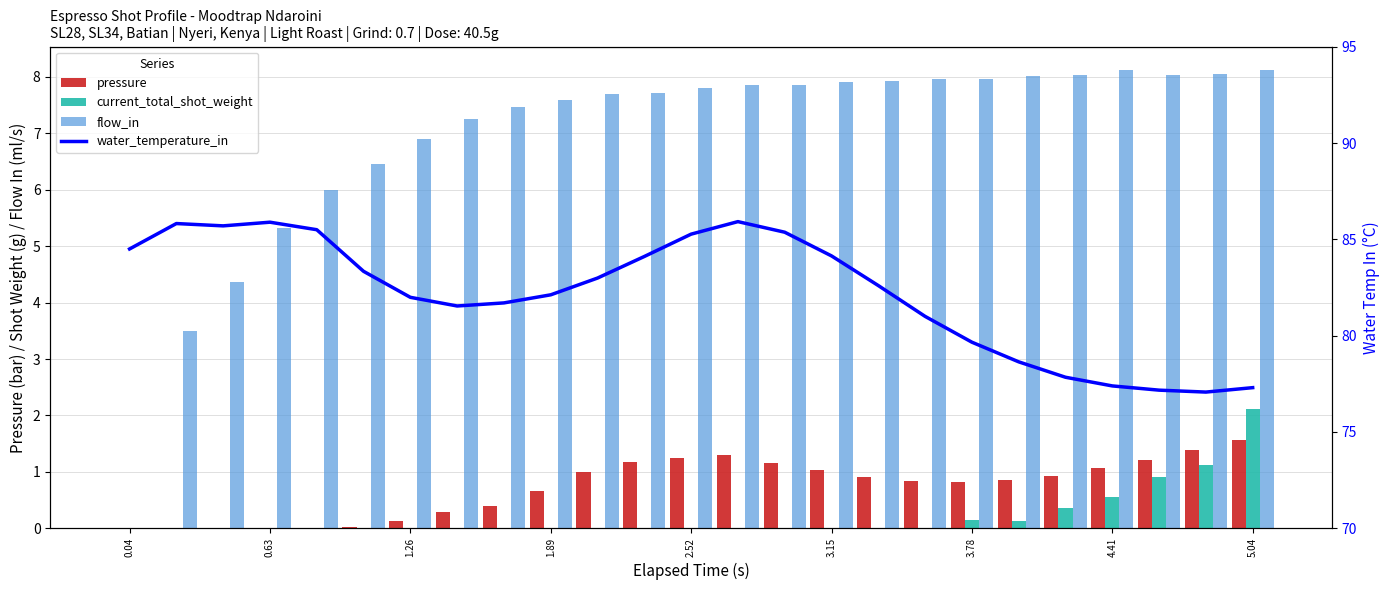

How many data points in pressure are above 0?

24